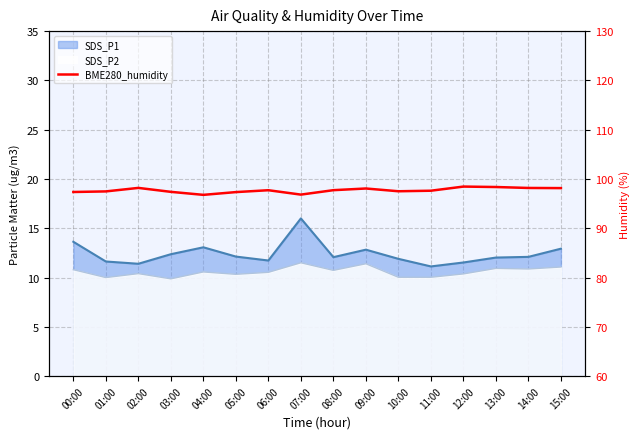

What is the average value?

97.7